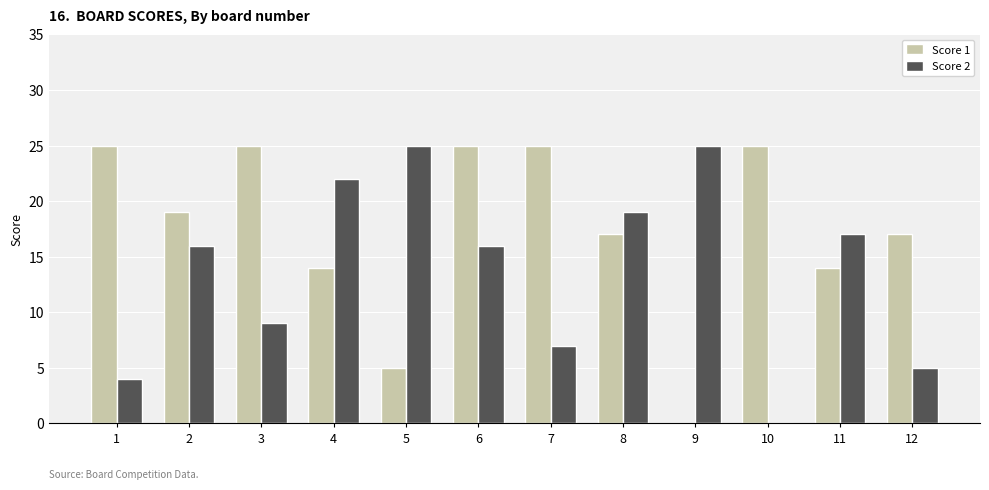

Which series changed the most between 1 and 4?

Score 2